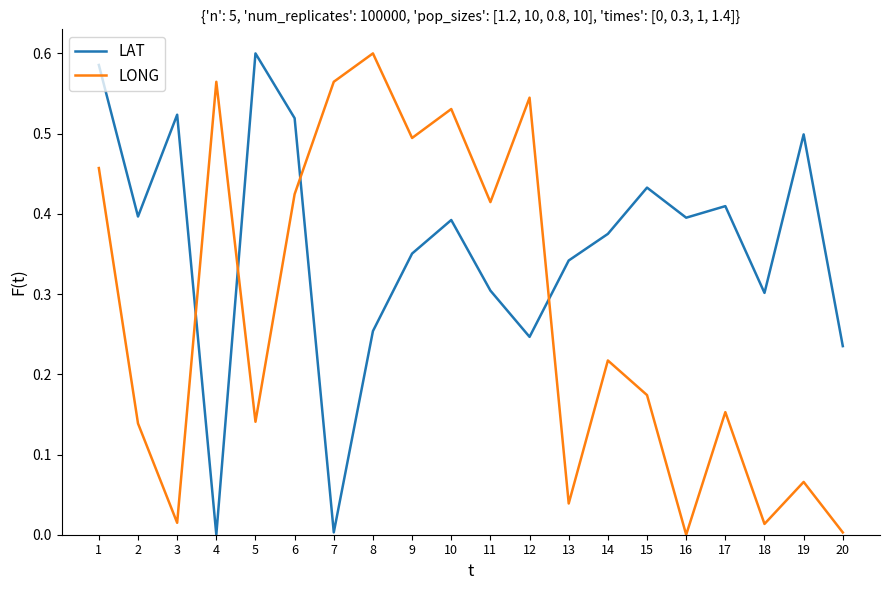

Is the value of LAT at 20 greater than the value of LONG at 5?

Yes